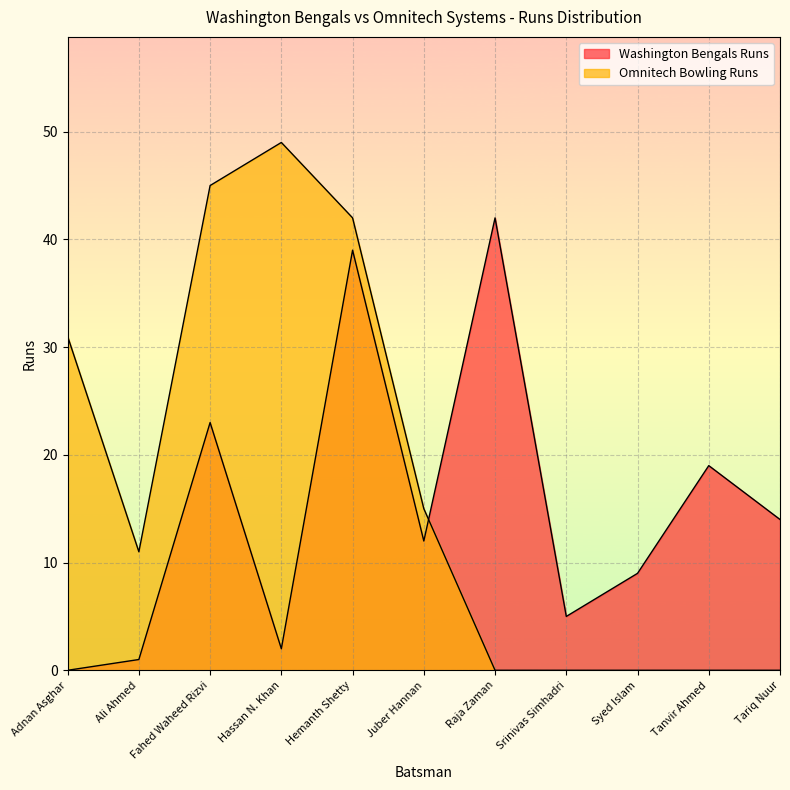

Which category has the highest value in the Omnitech Bowling Runs series?

Hassan N. Khan